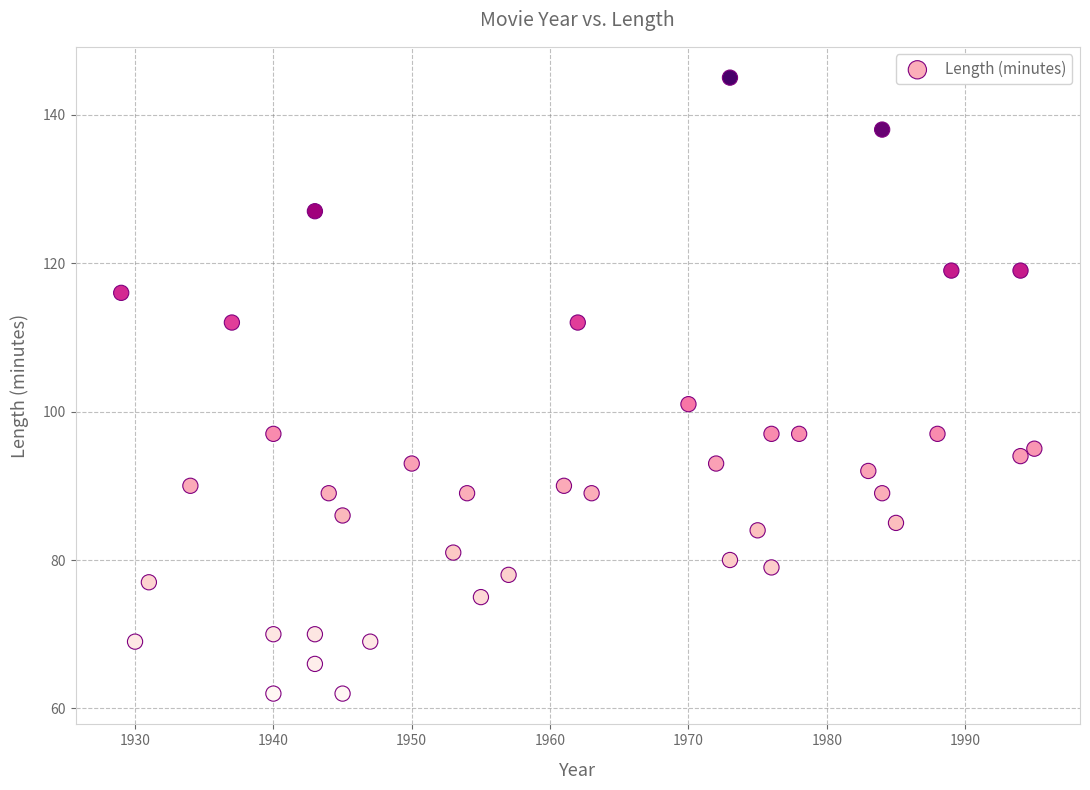

What Y value in the scatter plot is closest to 103?

101